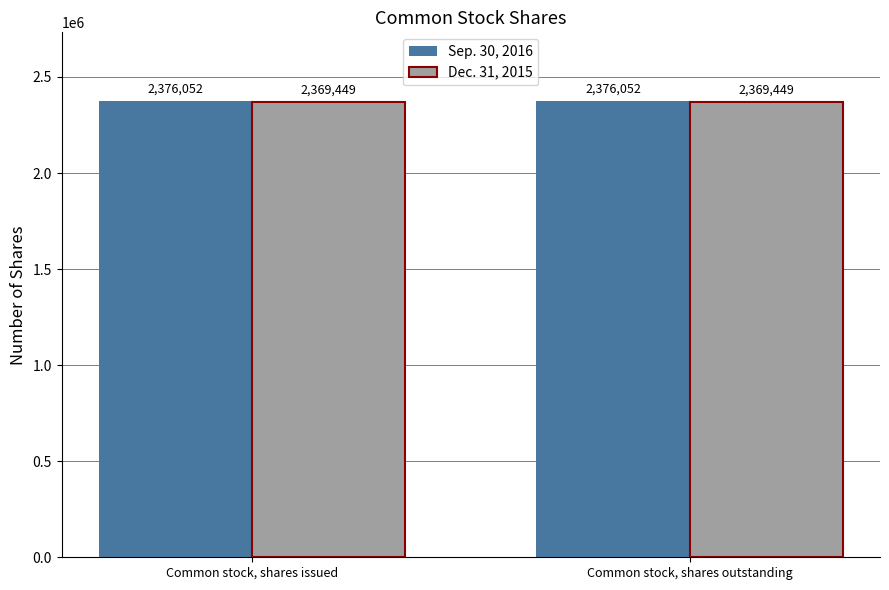

Count the number of categories in the chart.

2